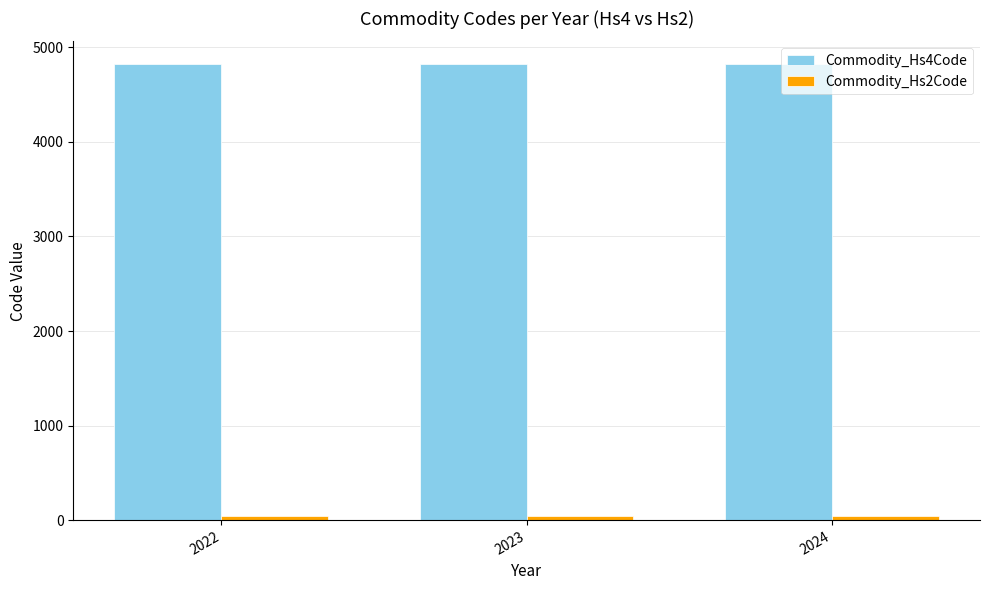

At how many categories does at least one series exceed 3068?

3